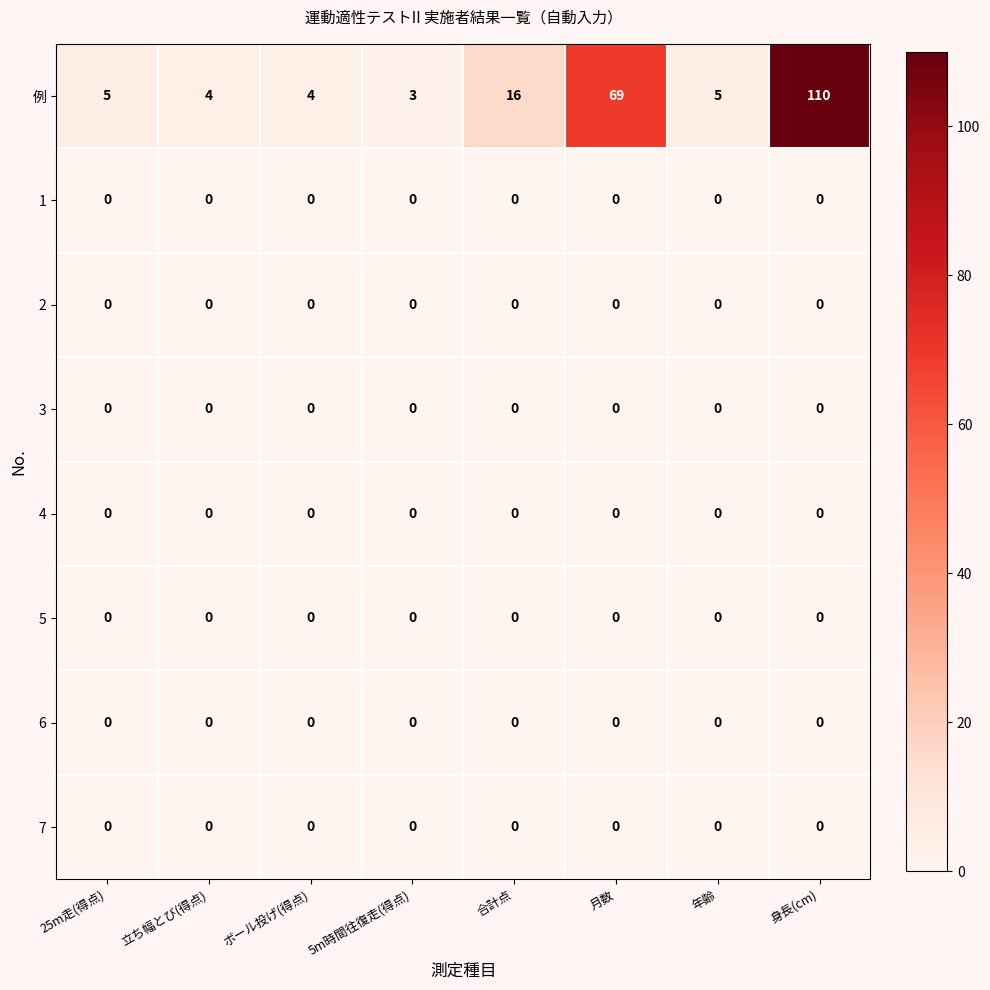

At which category is the sum across all series the highest?

身長(cm)